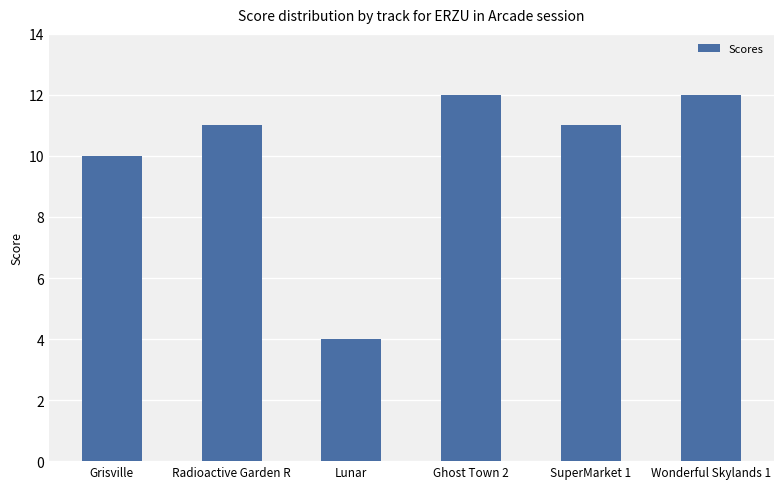

What is the maximum value shown in the chart?

12